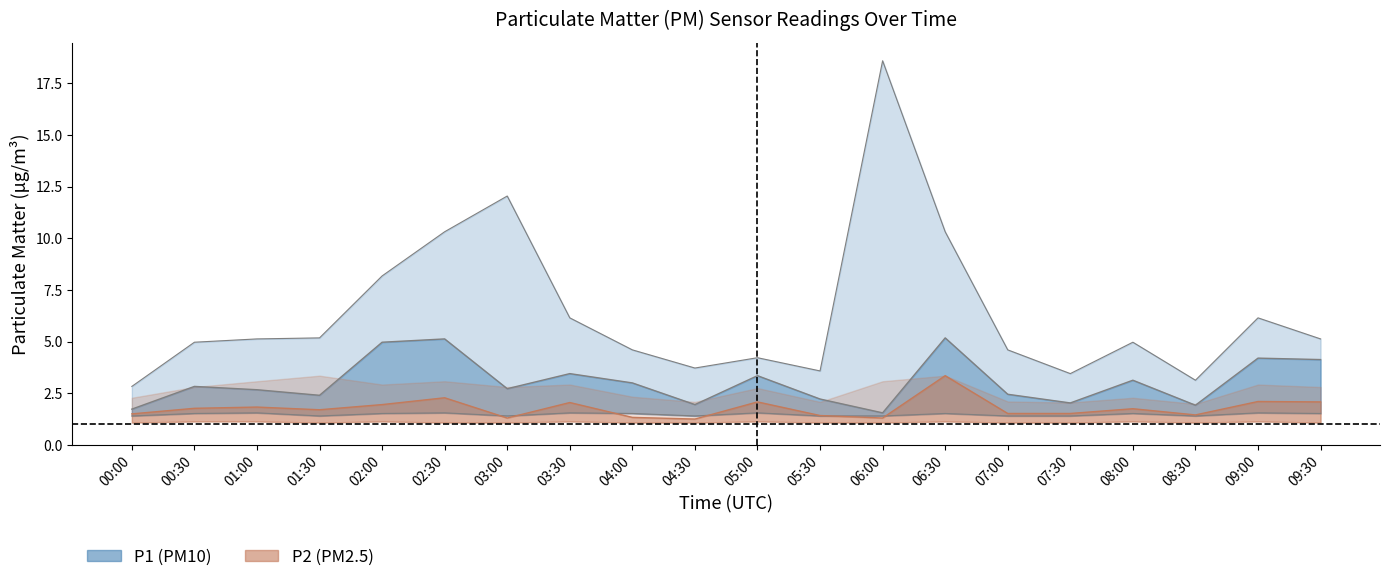

What is the smallest value displayed?

1.2